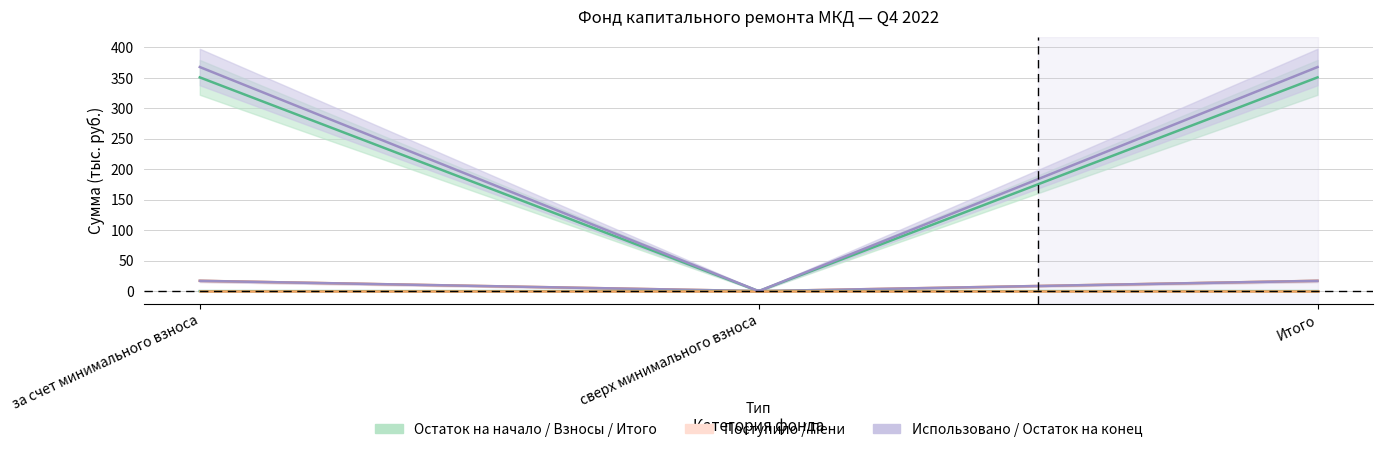

Which series changed the most between сверх минимального взноса and Итого?

Остаток на конец